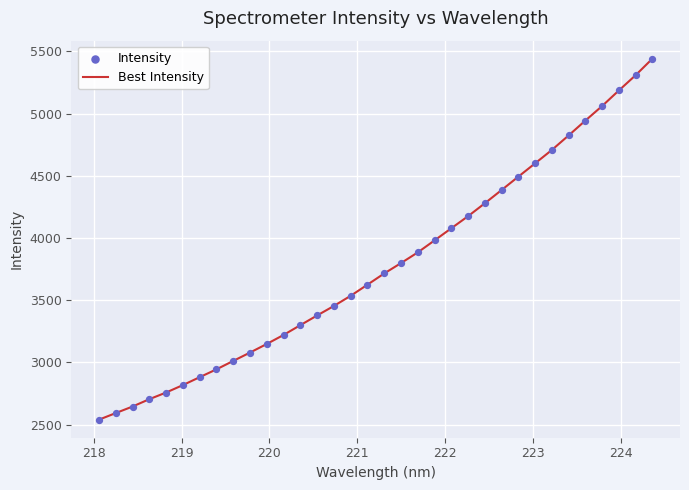

What is the maximum value shown in the chart?

5440.5